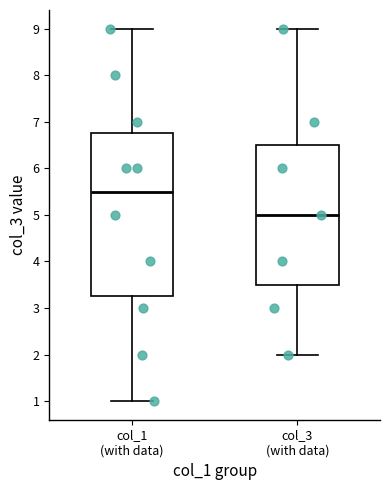

Reading left to right, read every box against the y-axis: the position of its median line, the range the box covers, and the ends of its whiskers. The values are not printed on the chart, so give them approximately, as read against the axis.

col_1 (with data): median 5.5, box 3.3 to 6.8, whiskers 1.0 to 9.0
col_3 (with data): median 5.0, box 3.5 to 6.5, whiskers 2.0 to 9.0